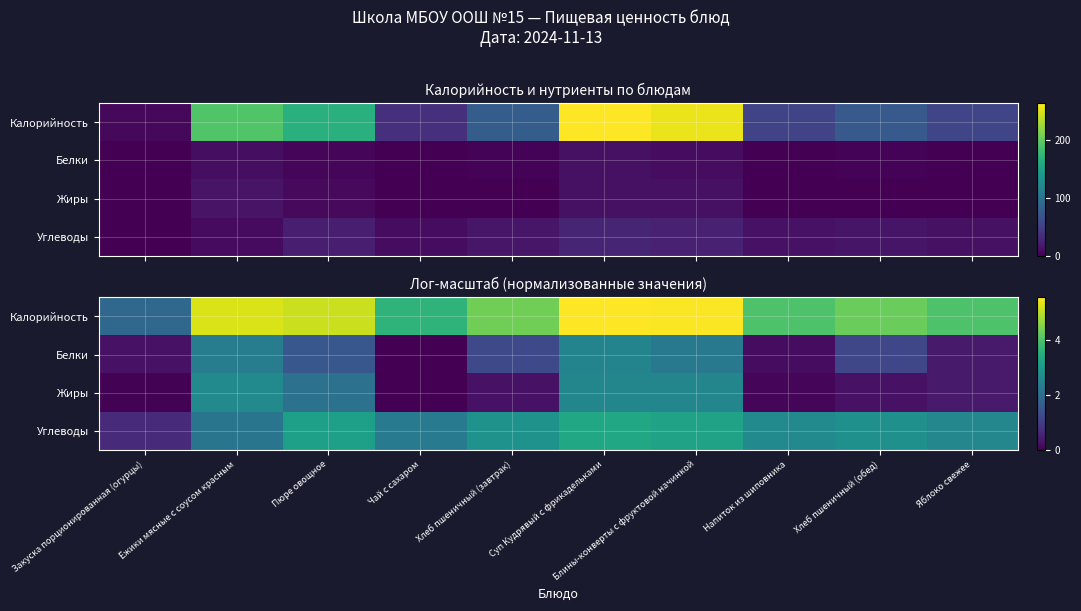

The value of Жиры at Блины-конверты с фруктовой начинкой is 2.5. True or false?

True